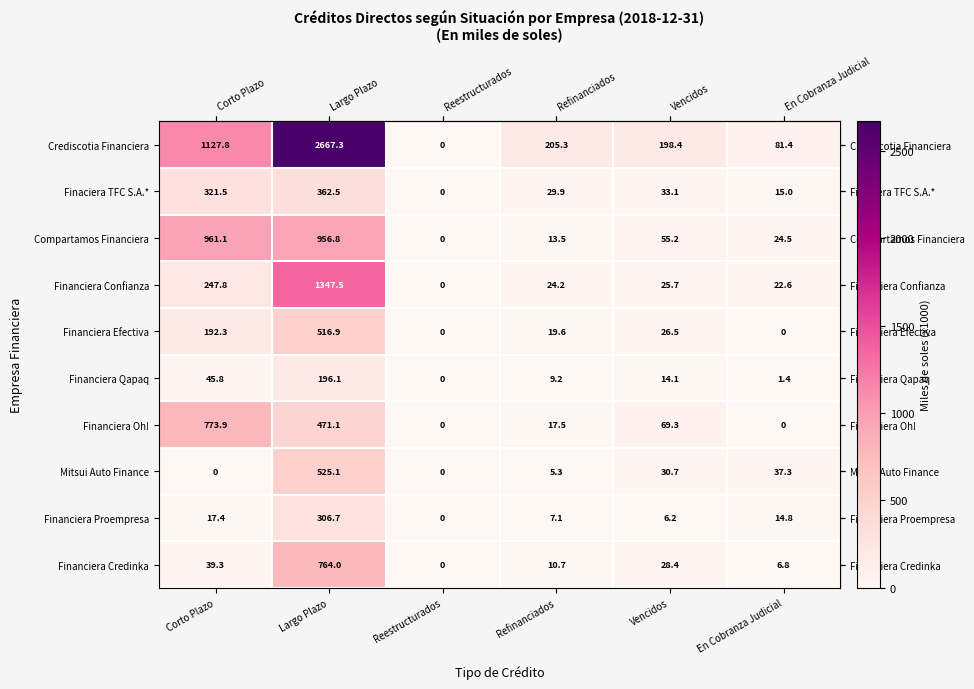

Where does the Finaciera TFC S.A.* series first go above 33?

Corto Plazo